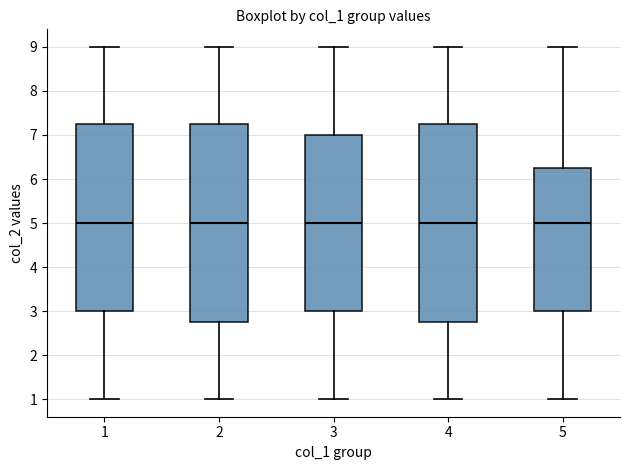

Reading left to right, transcribe this box plot: for each box, give where its median line is, the range the box spans, and where its two whiskers end, as read against the y-axis. The values are not printed on the chart, so give them approximately, as read against the axis.

1: median 5.0, box 3.0 to 7.3, whiskers 1.0 to 9.0
2: median 5.0, box 2.8 to 7.3, whiskers 1.0 to 9.0
3: median 5.0, box 3.0 to 7.0, whiskers 1.0 to 9.0
4: median 5.0, box 2.8 to 7.3, whiskers 1.0 to 9.0
5: median 5.0, box 3.0 to 6.3, whiskers 1.0 to 9.0